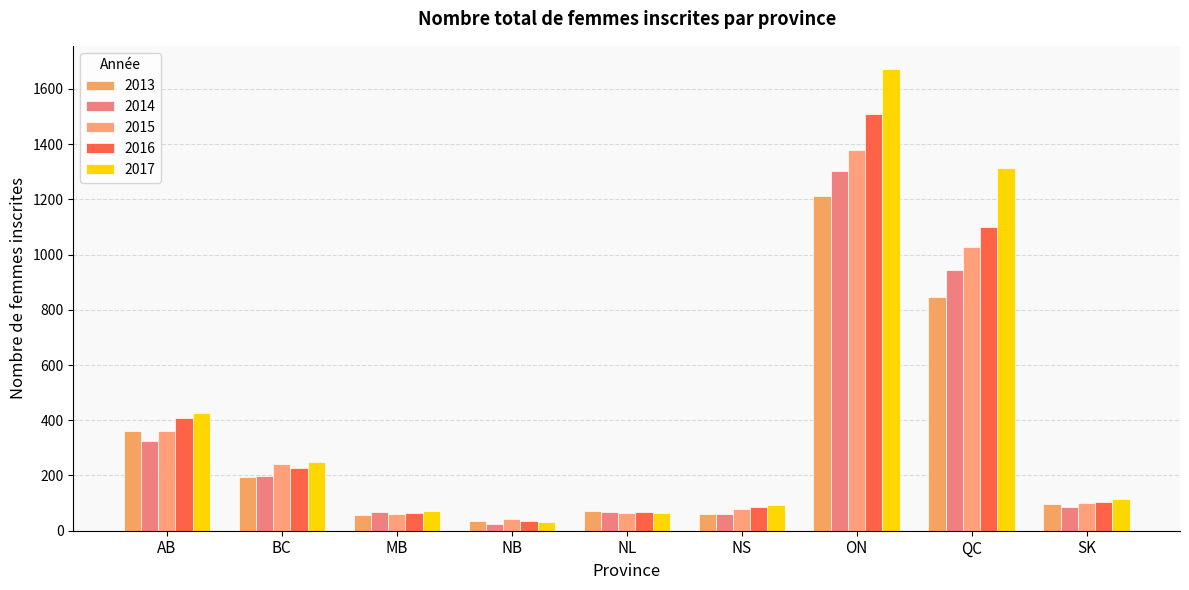

How many bars are there in each group?

5